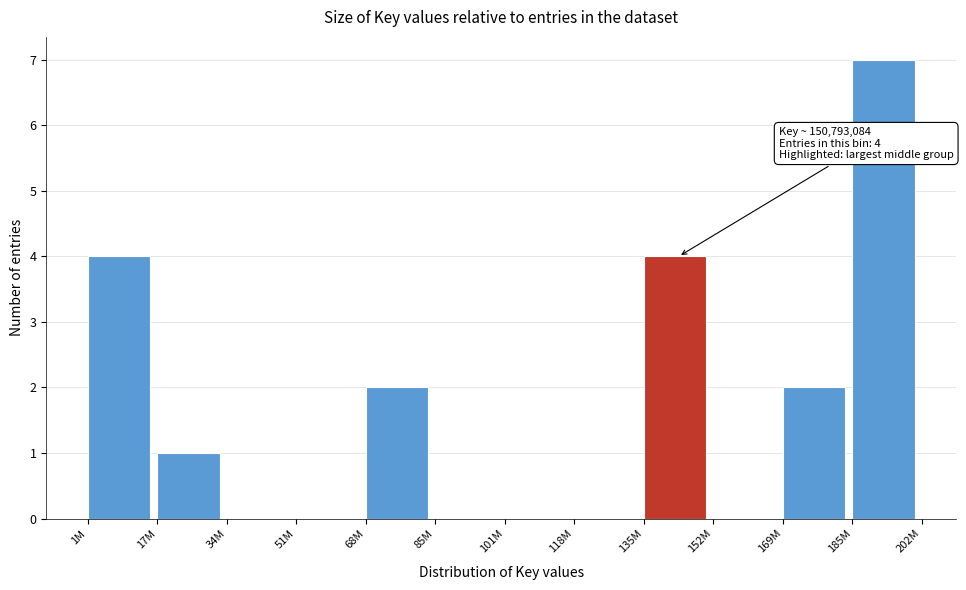

Reading right to left, what are all the values shown in this chart?

185M=7	169M=2	152M=0	135M=4	118M=0	101M=0	85M=0	68M=2	51M=0	34M=0	17M=1	1M=4